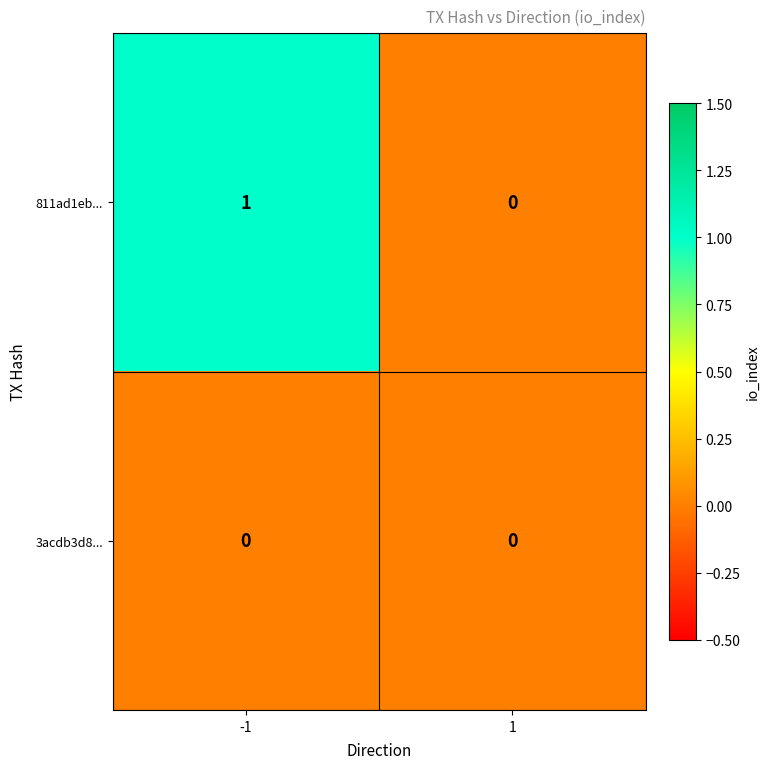

The value of 811ad1eb... at 1 is 0. True or false?

True